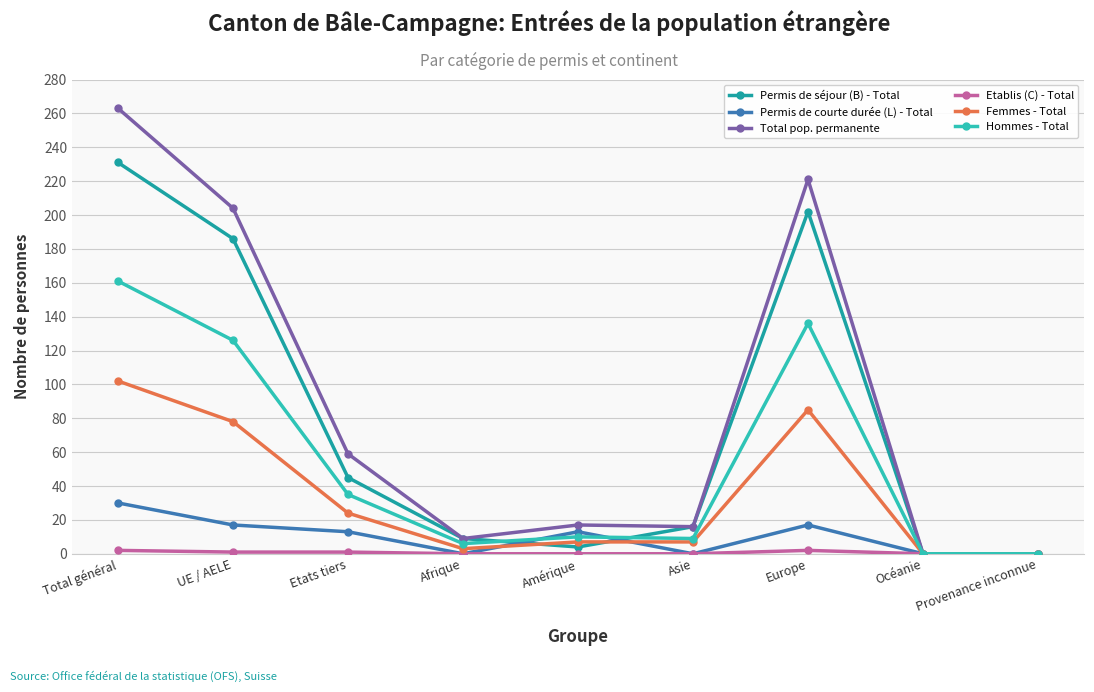

How many values in the Femmes - Total series are below 7?

3